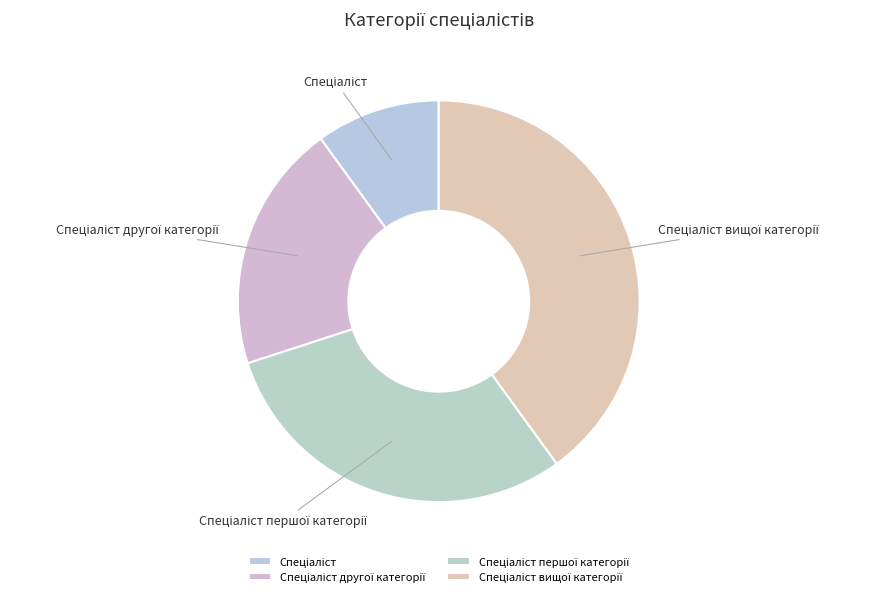

Is there a majority slice in this chart?

No